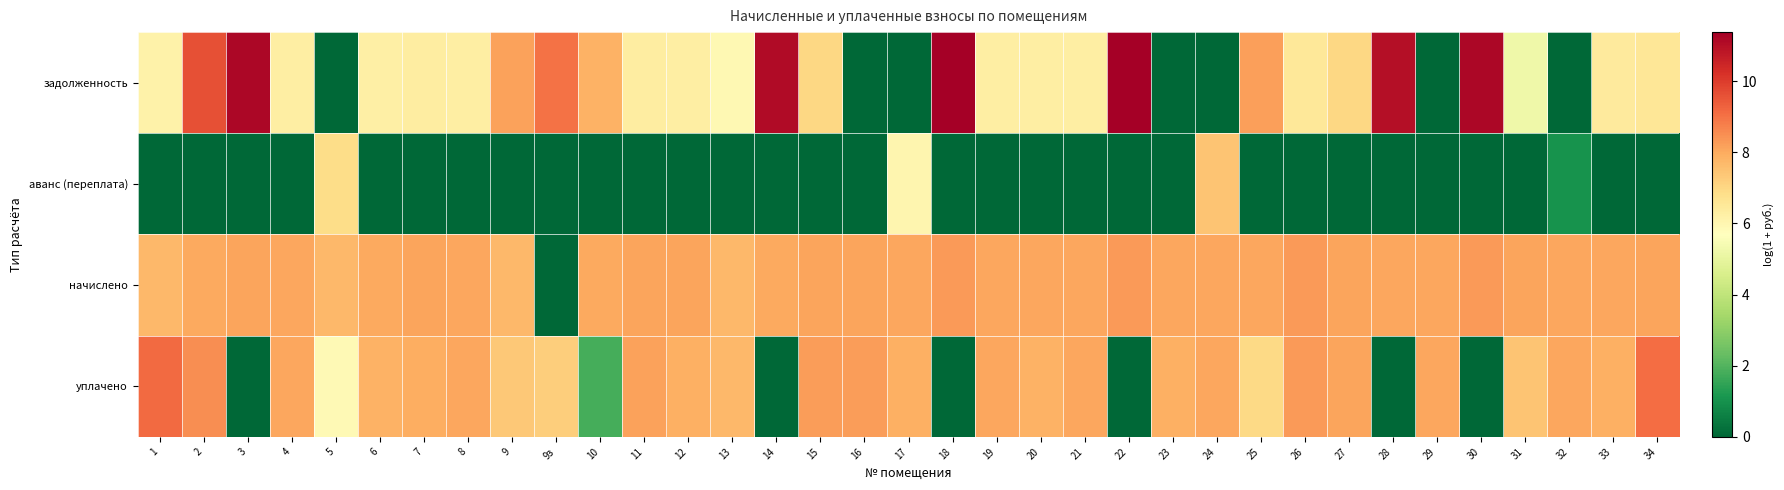

What is the total value across all series at 6?

22.1